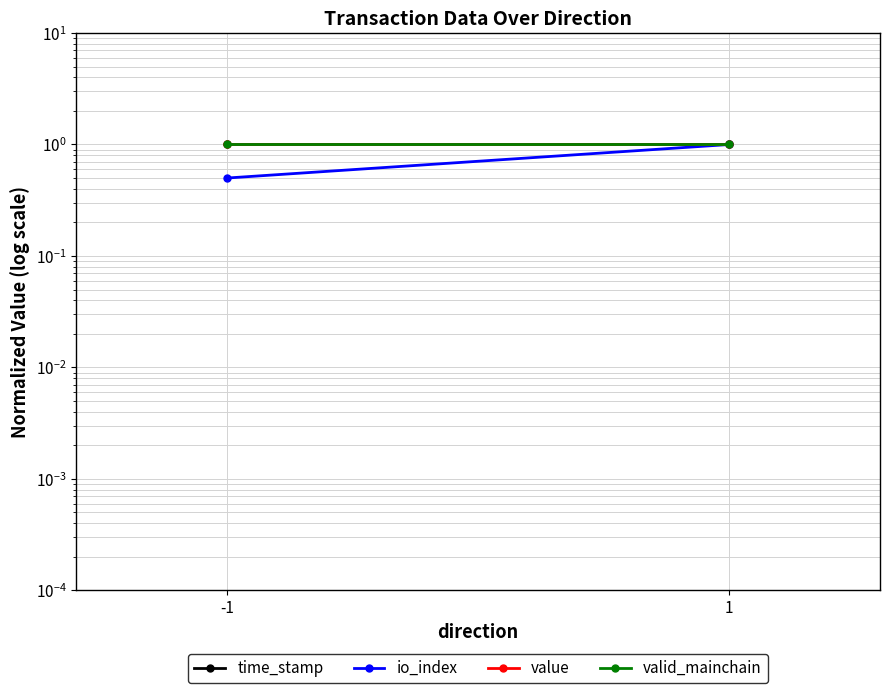

What is the value of the valid_mainchain point at the 1st from the left?

1.0